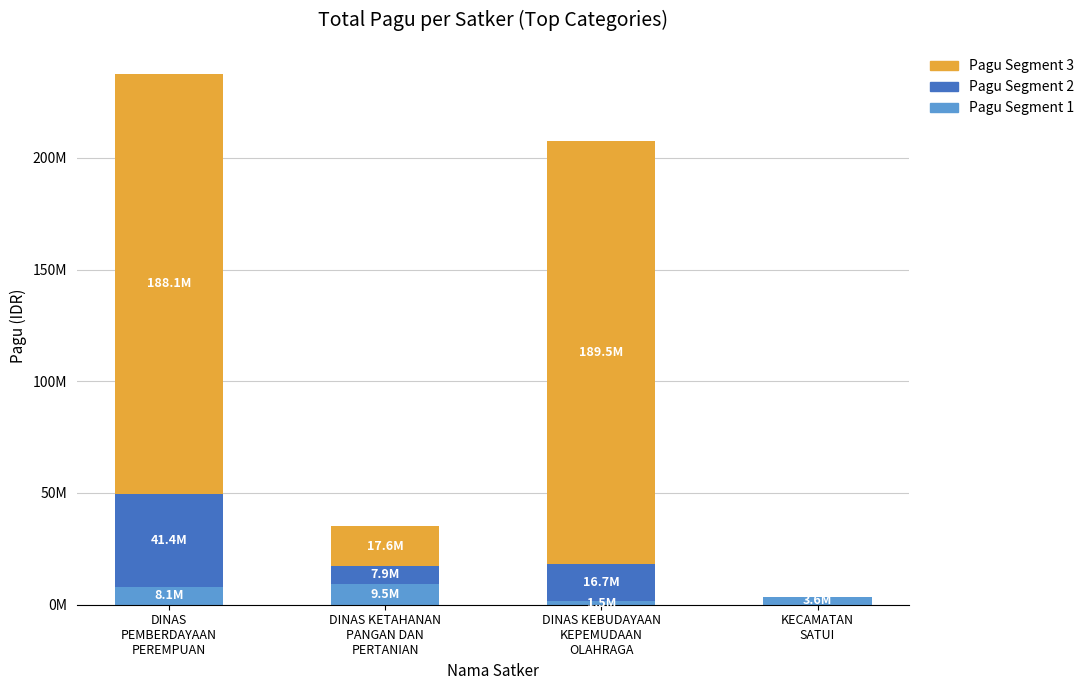

Does the chart contain stacked bars?

Yes